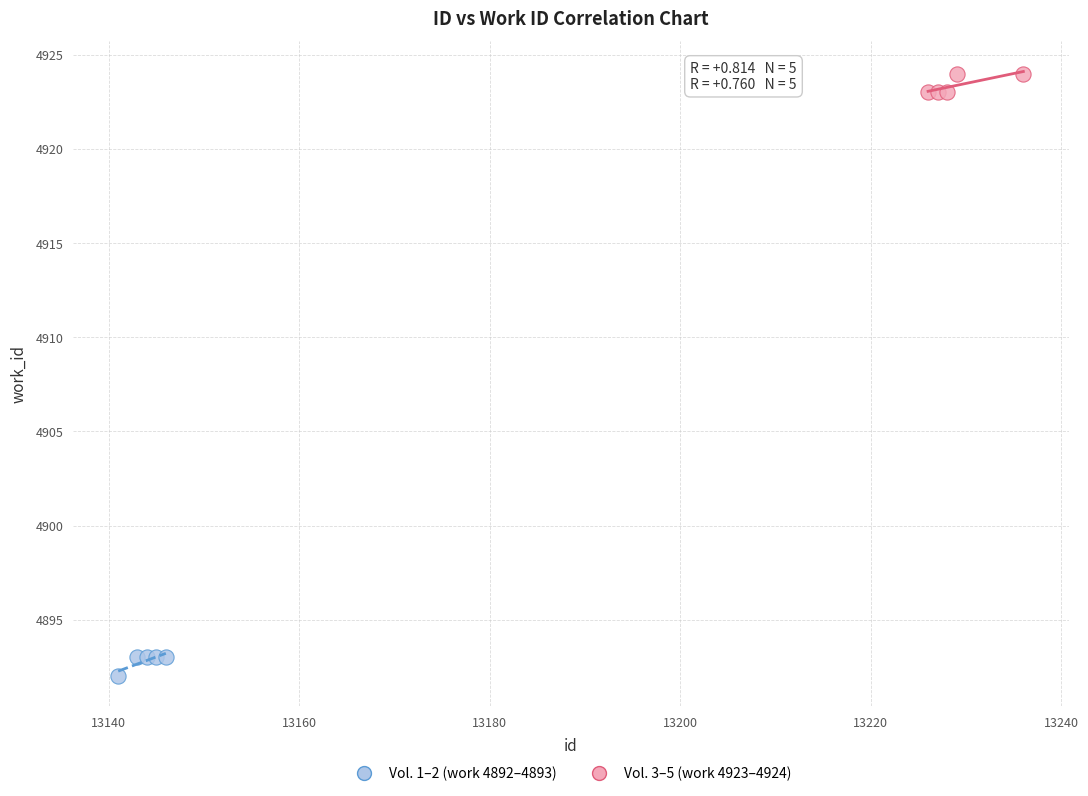

Which series reaches the minimum Y coordinate?

Vol. 1–2 (work 4892–4893)